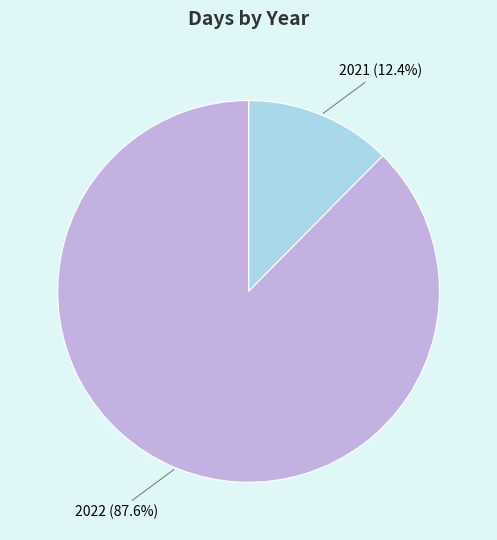

Is there a majority slice in this chart?

Yes